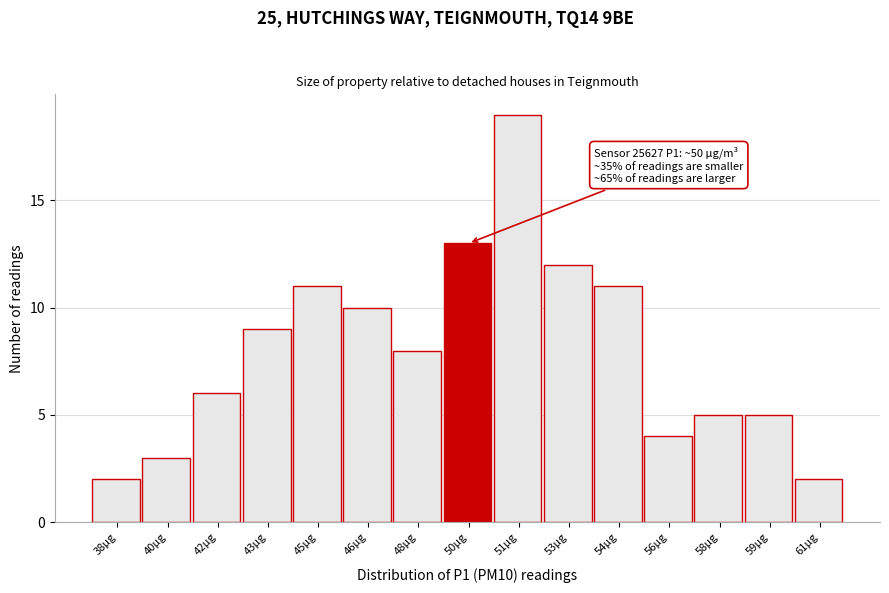

Reading left to right, transcribe all the data shown in this chart.

38µg=2	40µg=3	42µg=6	43µg=9	45µg=11	46µg=10	48µg=8	50µg=13	51µg=19	53µg=12	54µg=11	56µg=4	58µg=5	59µg=5	61µg=2